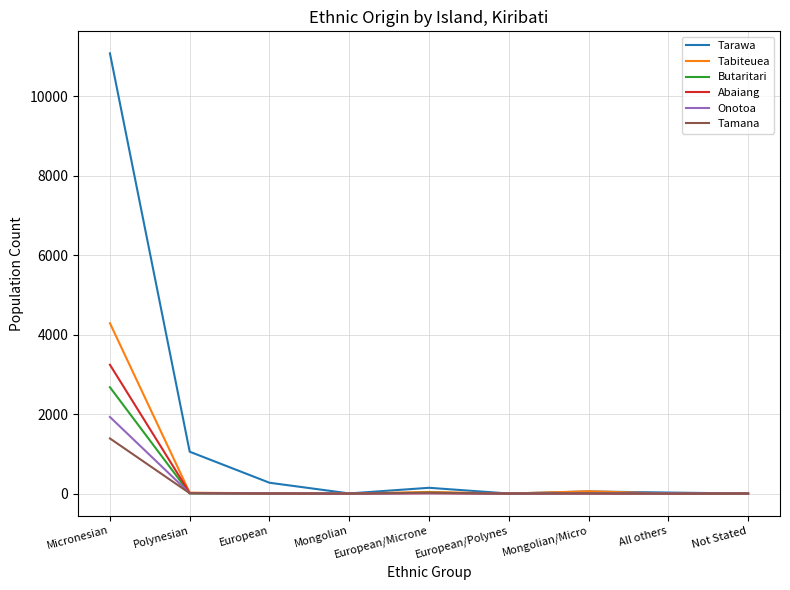

What is the difference between the maximum and minimum values in the Butaritari series?

2677